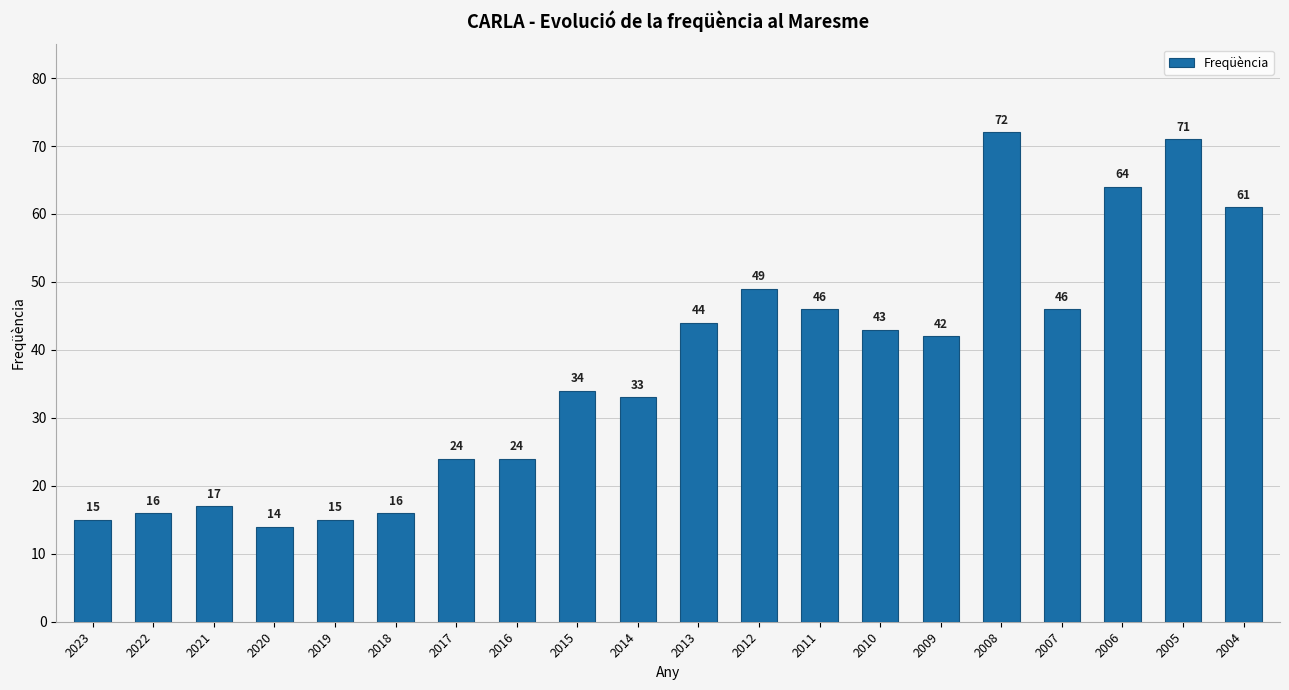

How many values are below 42?

10